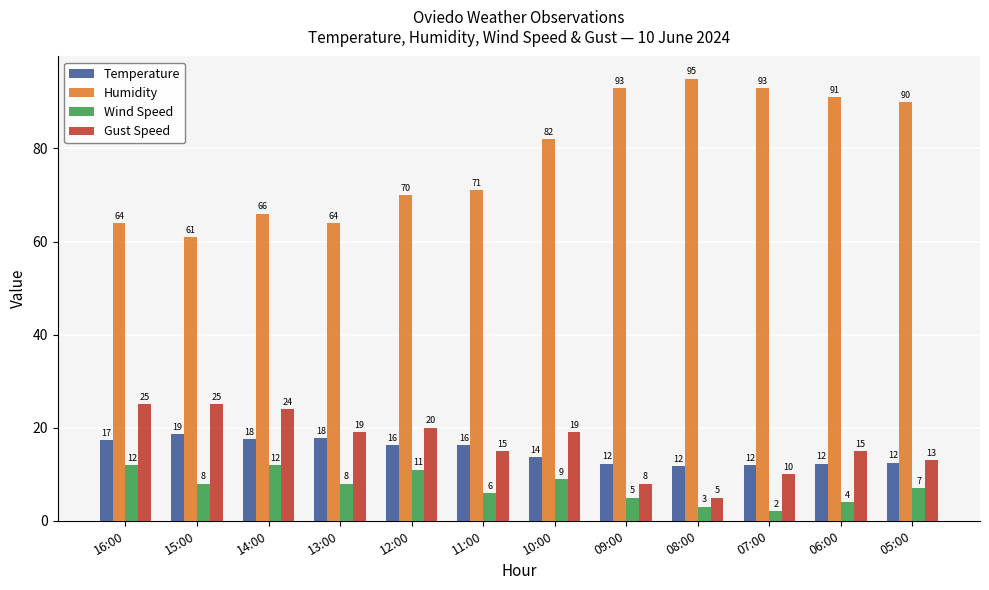

What is the label of the 2nd bar from the left?

15:00